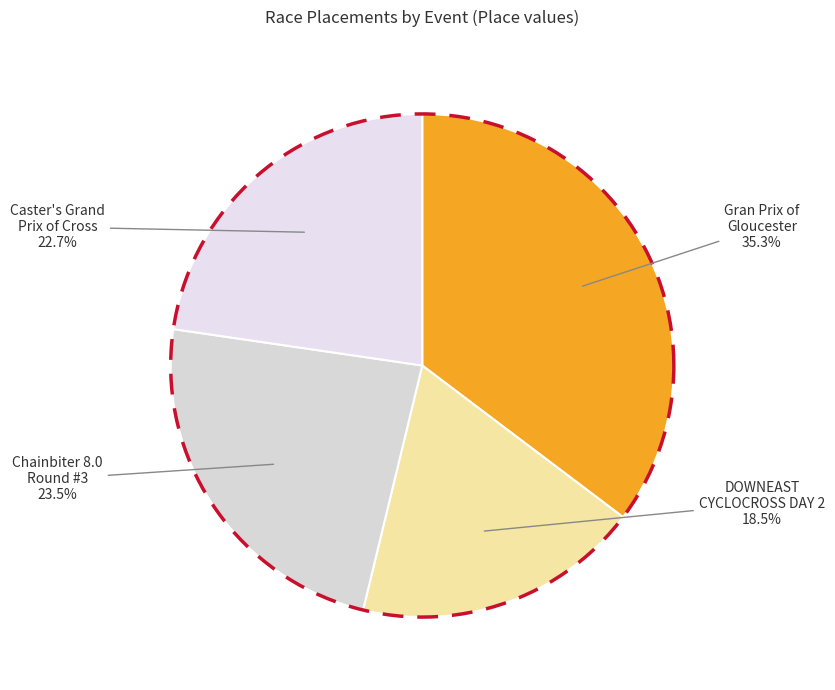

To the nearest percent, what portion does Chainbiter 8.0 Round #3 represent?

24%